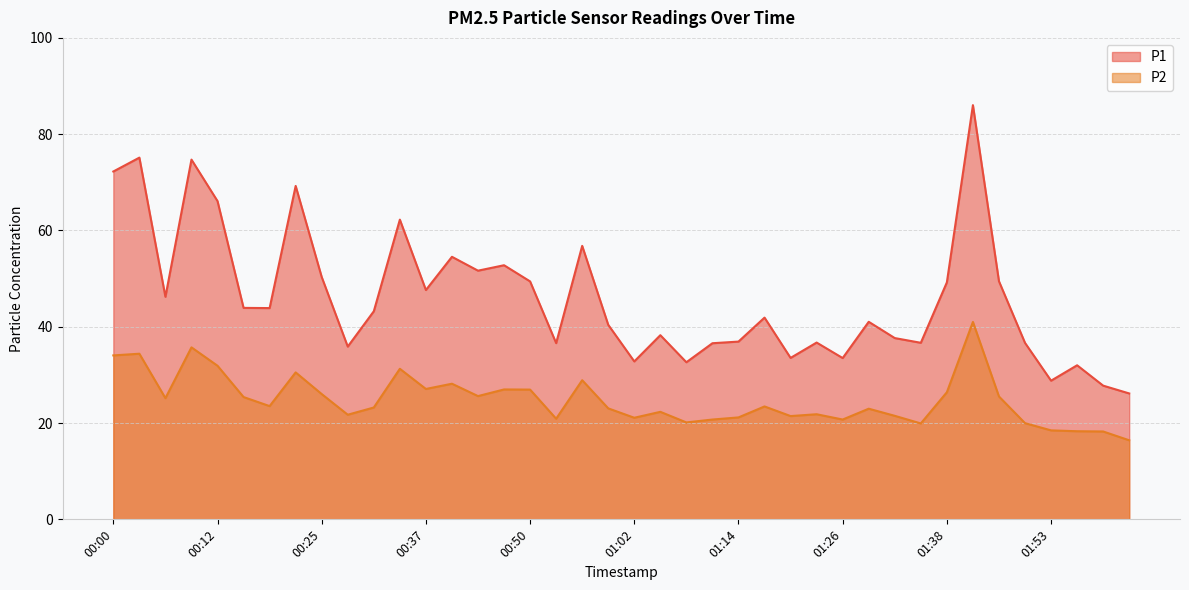

At which category is the sum across all series the highest?

01:41